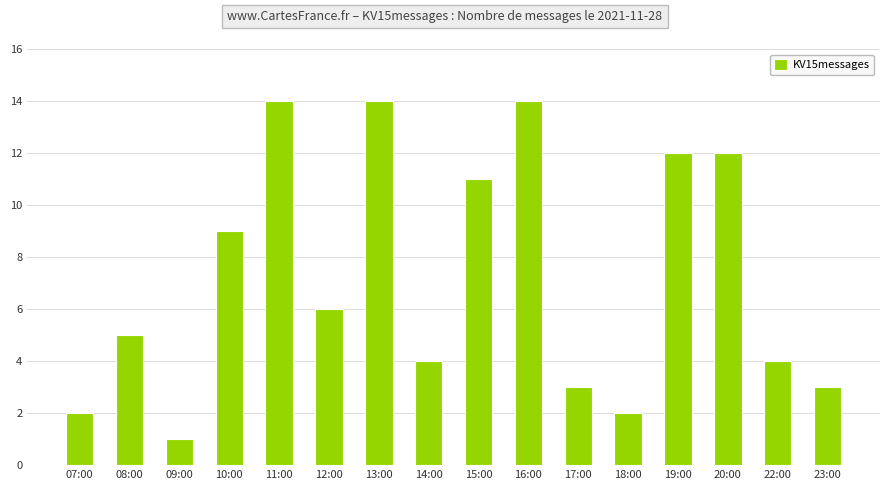

Where does the data first go above 6?

10:00